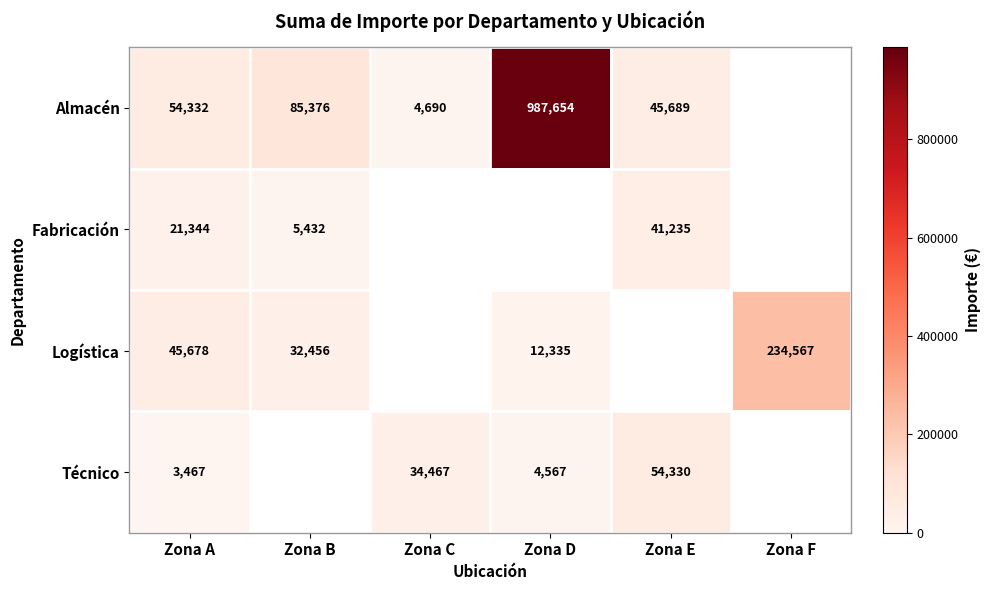

The Almacén series shows 42548 at Zona B. True or false?

False